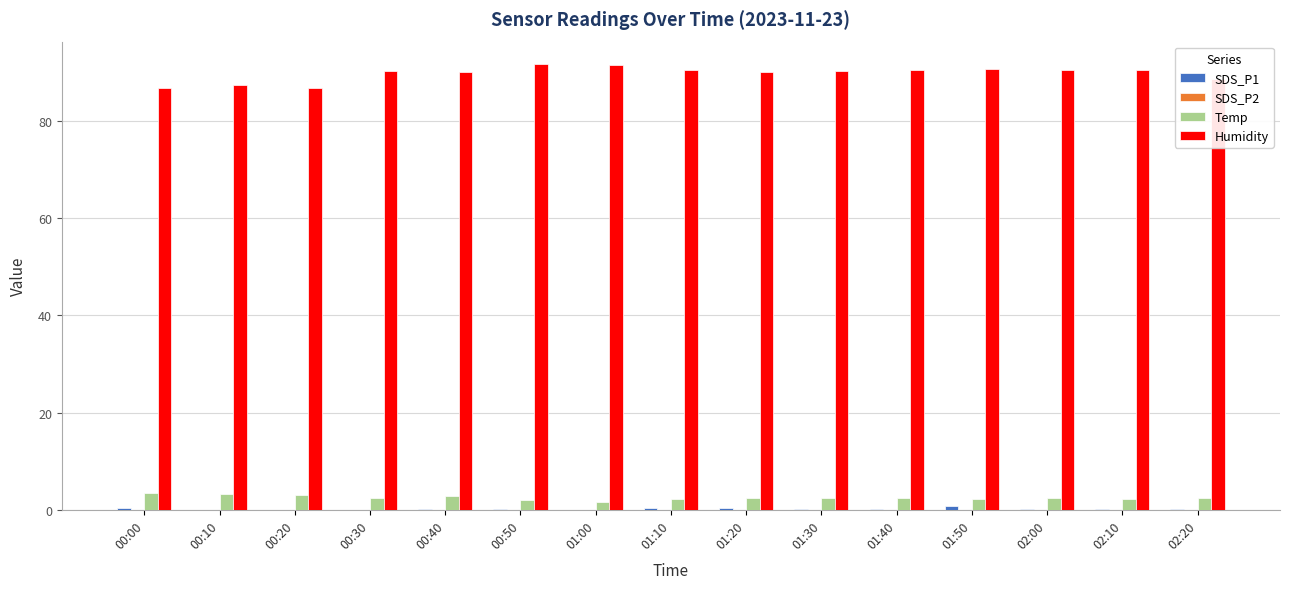

How many distinct data groups are displayed?

3